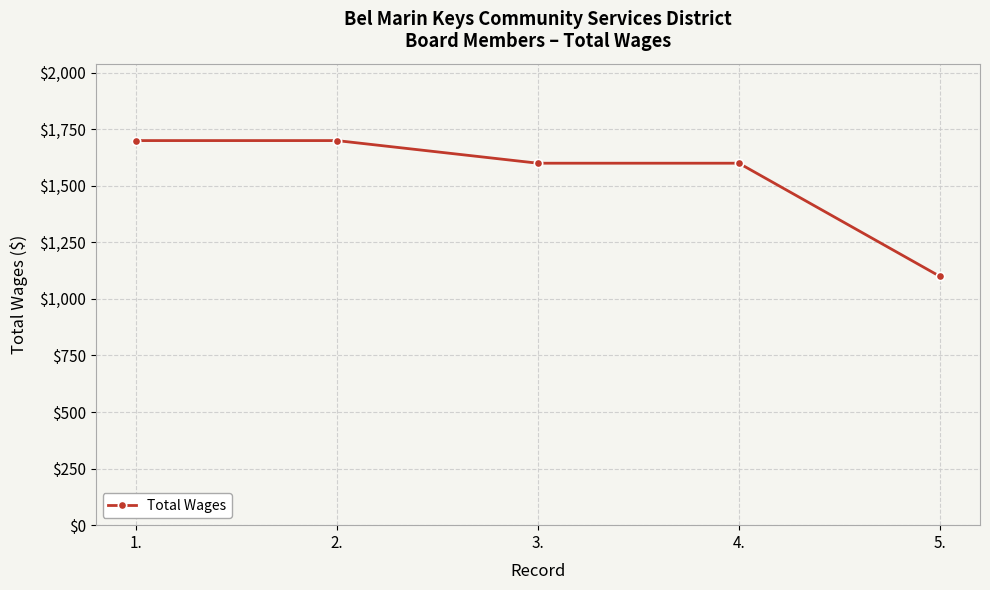

The chart shows a value of 833 at 3.. True or false?

False